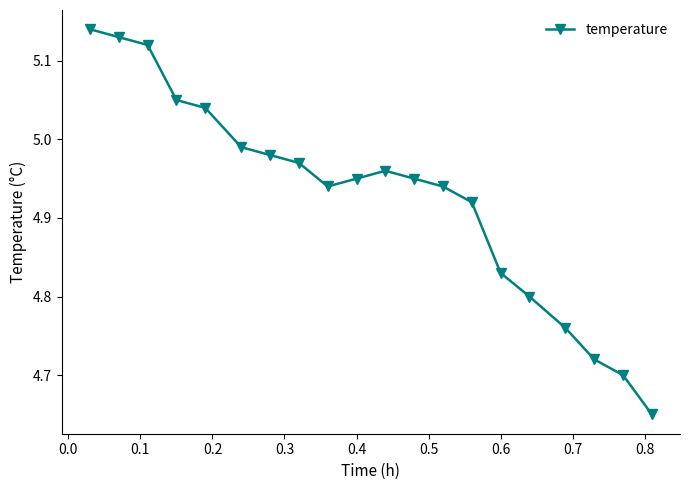

What is the sum of all values?

98.5